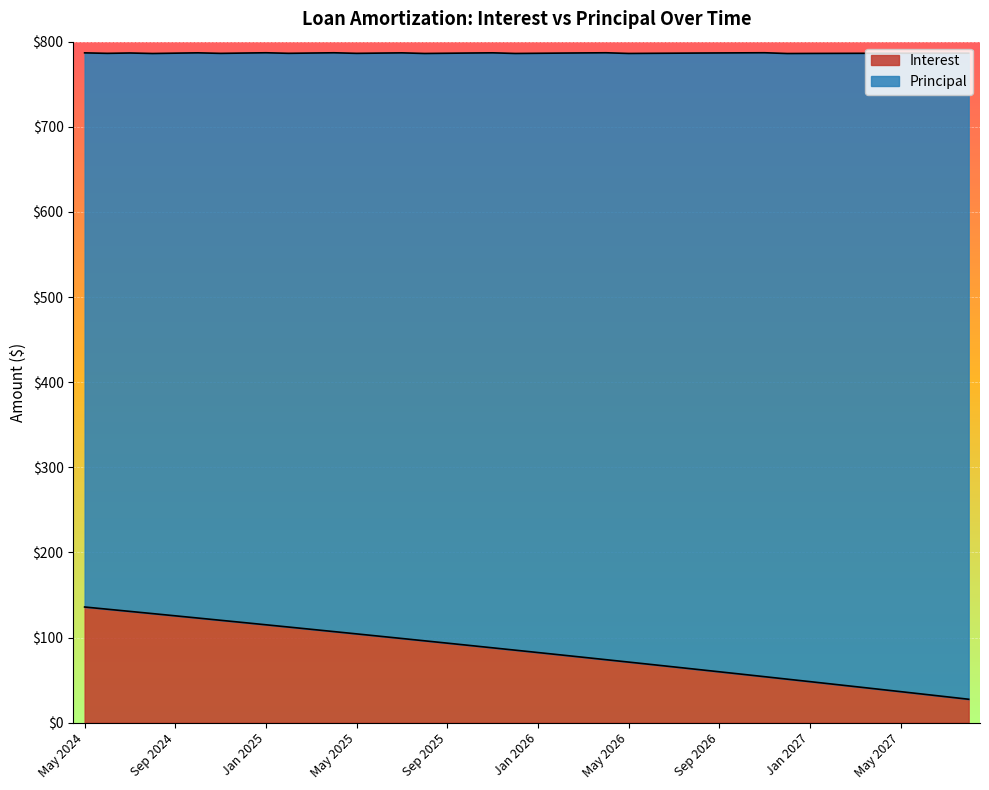

Approximately how many times larger is the value at Jun 2027 compared to Apr 2026?

0.5